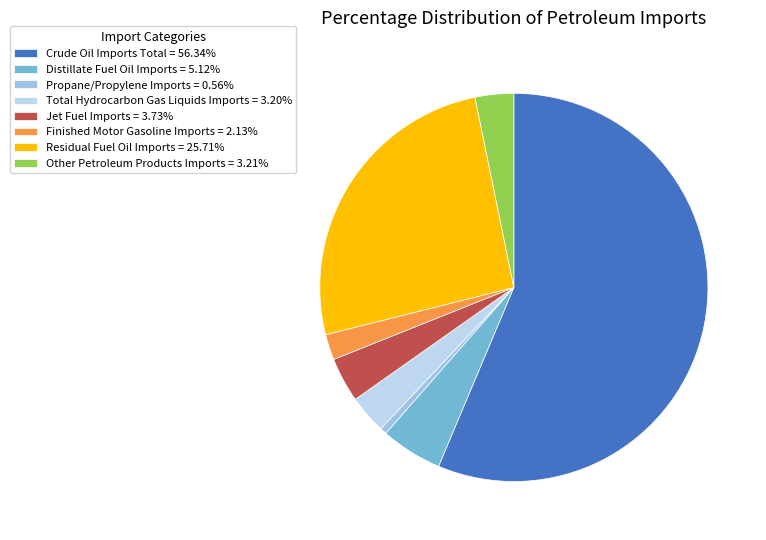

Rank the categories by value from lowest to highest.

Propane/Propylene Imports, Finished Motor Gasoline Imports, Total Hydrocarbon Gas Liquids Imports, Other Petroleum Products Imports, Jet Fuel Imports, Distillate Fuel Oil Imports, Residual Fuel Oil Imports, Crude Oil Imports Total